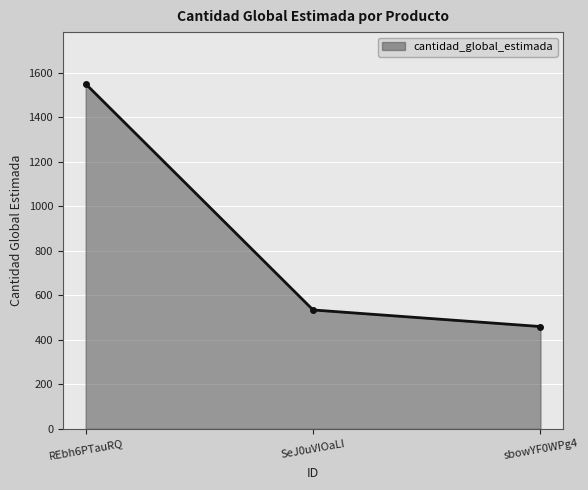

How many categories are shown in the chart?

3